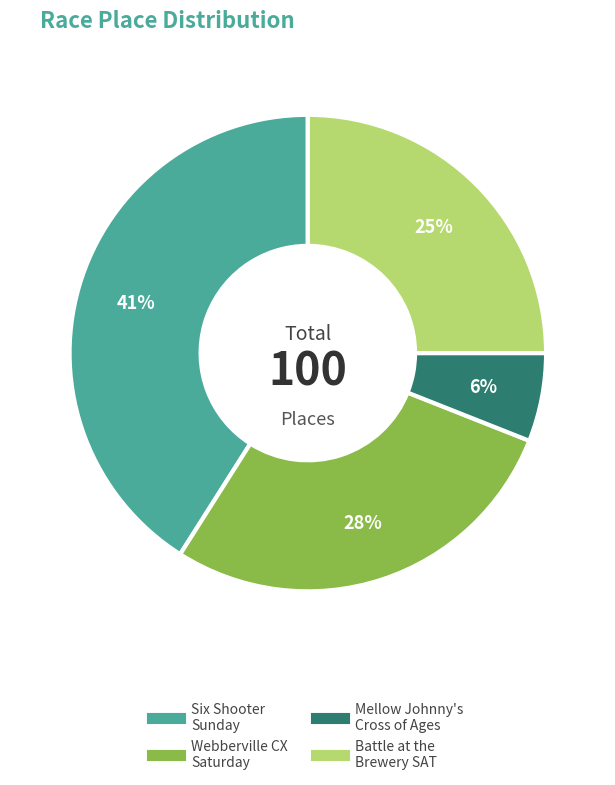

Is there any slice that represents more than half of the pie?

No